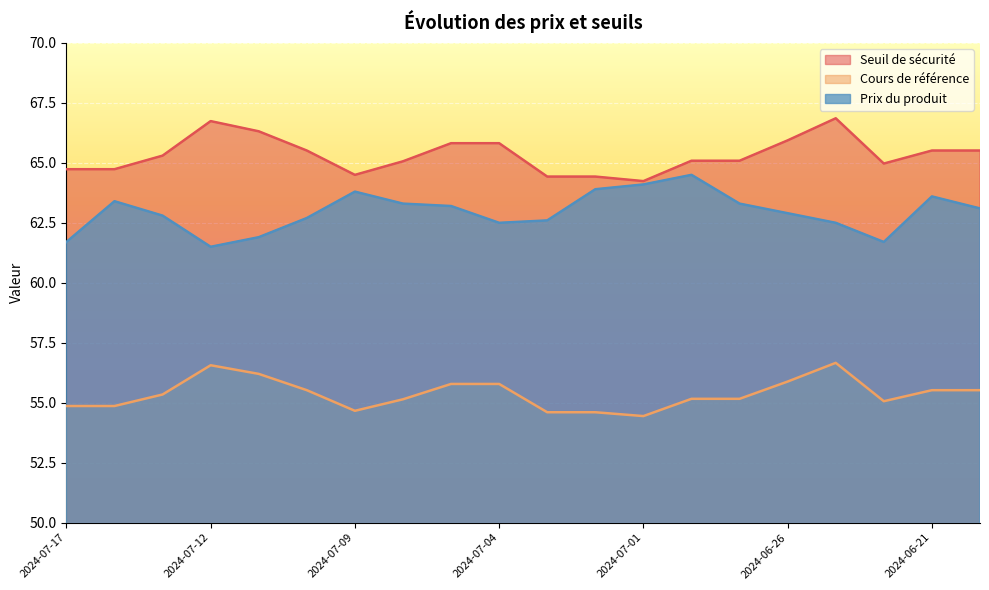

What are all the series names shown in the legend?

Seuil de sécurité, Cours de référence, Prix du produit